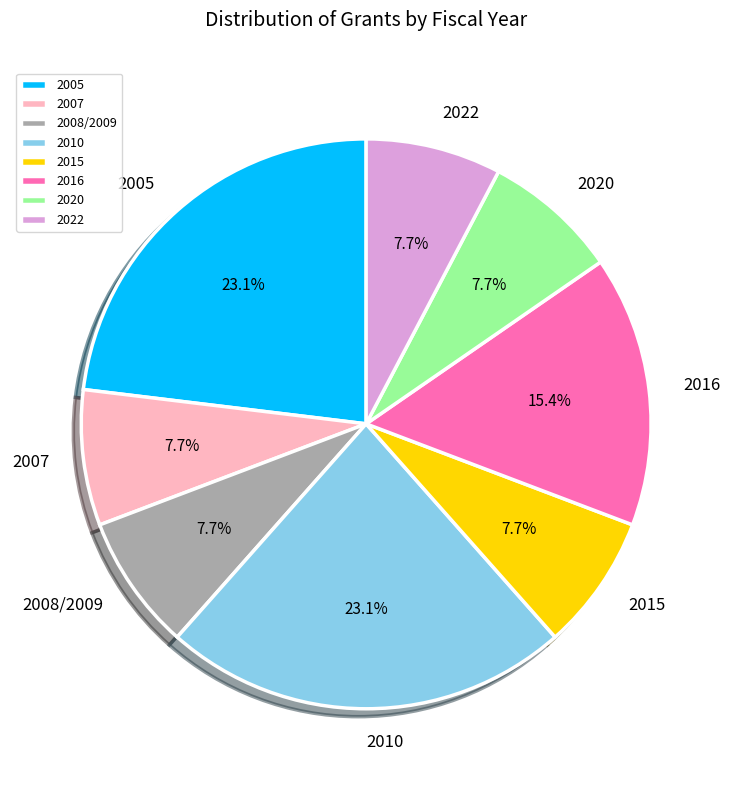

How much of the chart is everything except 2008/2009?

92.3%